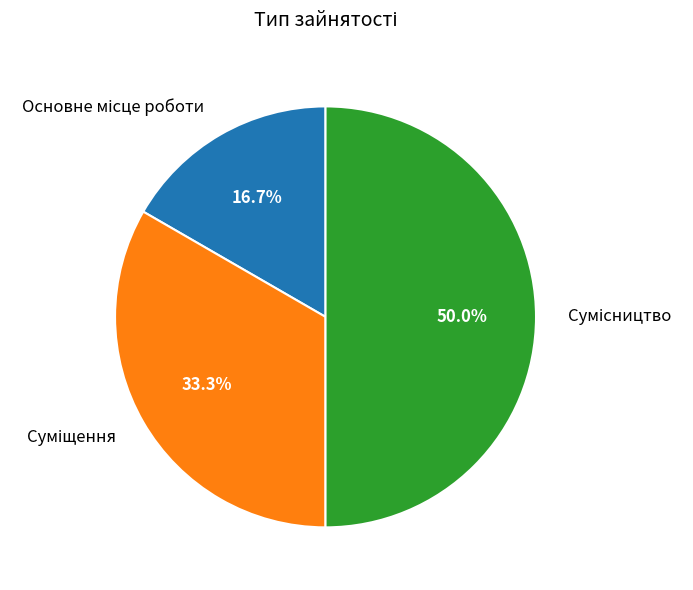

Does Сумісництво account for over 50% of the chart?

No